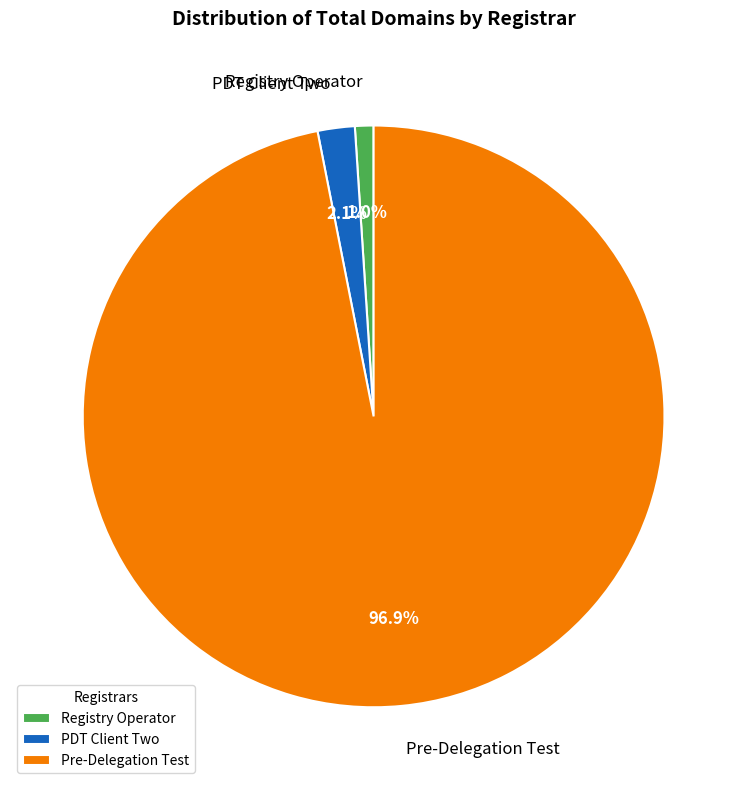

Which slice is the largest?

Pre-Delegation Test